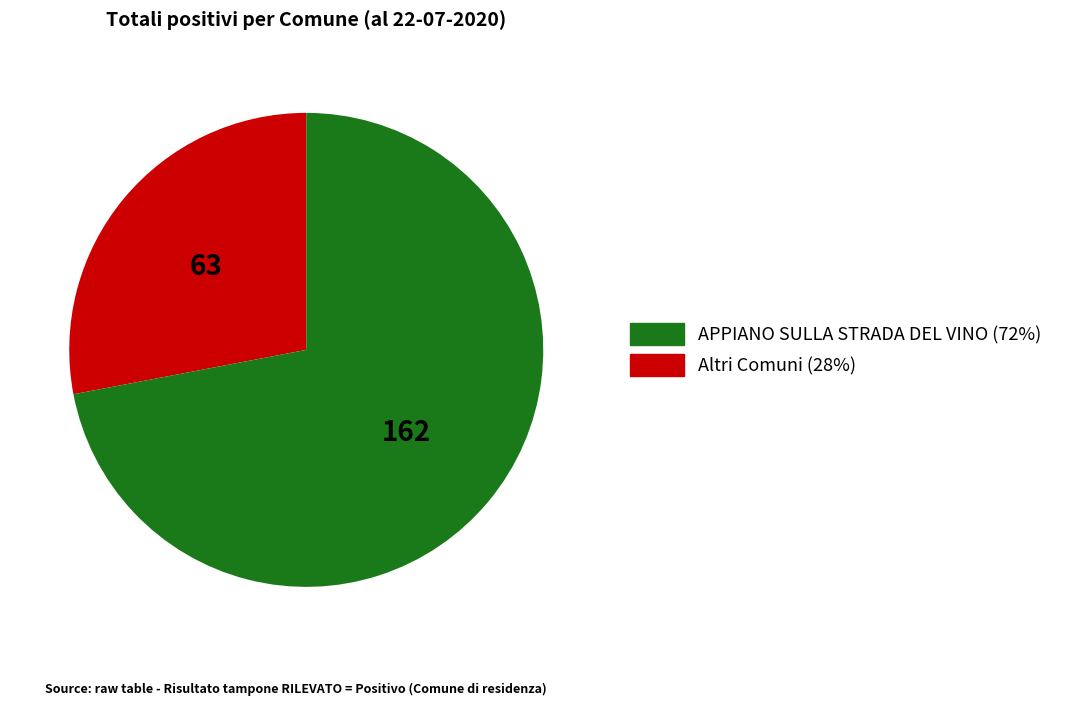

Is there any slice that represents more than half of the pie?

Yes